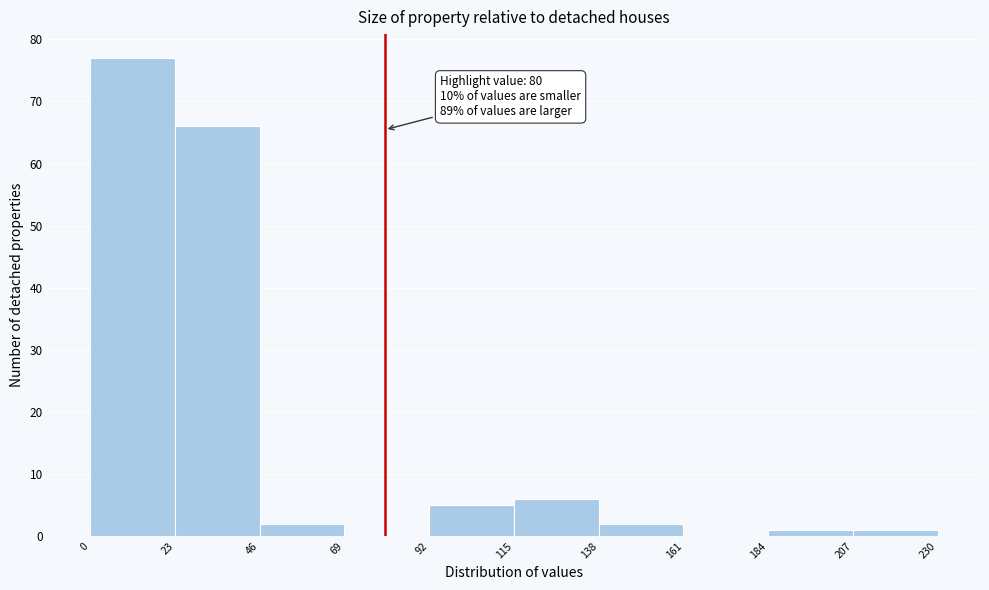

Over which range of the x-axis is the bar tallest?

0 to 23